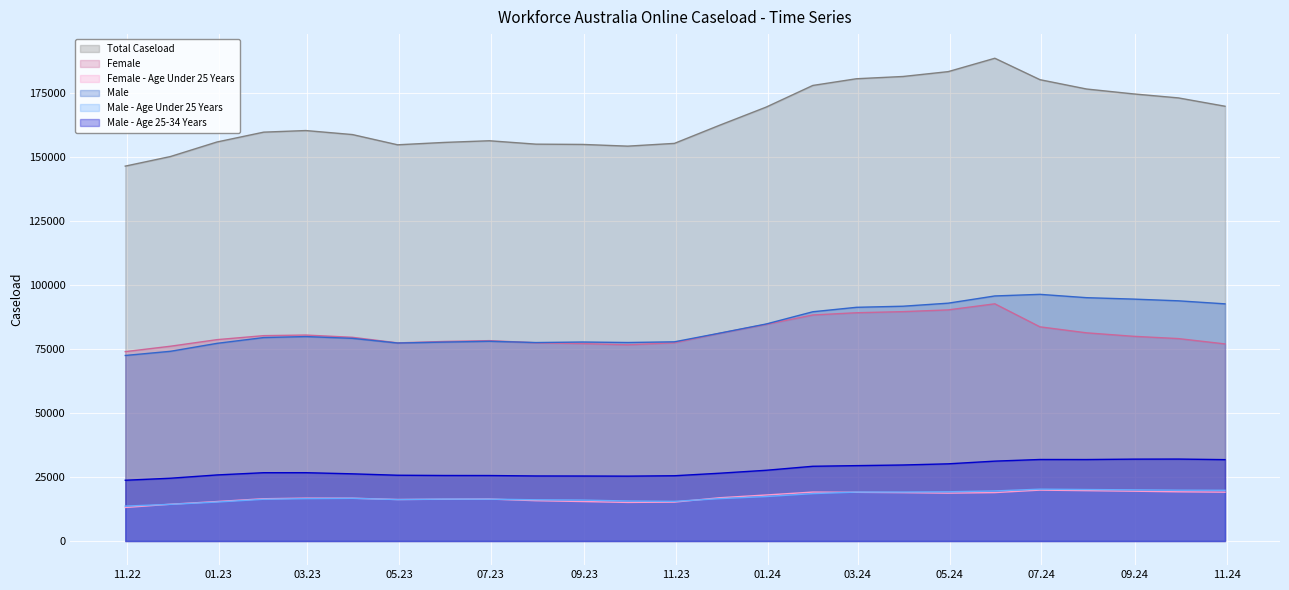

Which has a higher value, 2024-08-31 or 2022-11-30?

2024-08-31